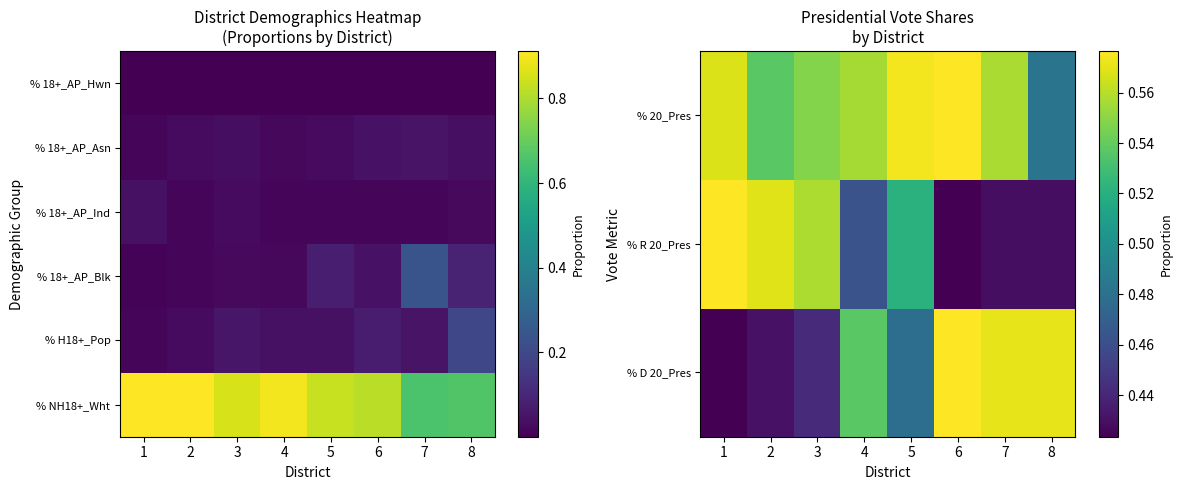

True or false: % 18+_AP_Hwn has a value of 0.0 at 3.

False